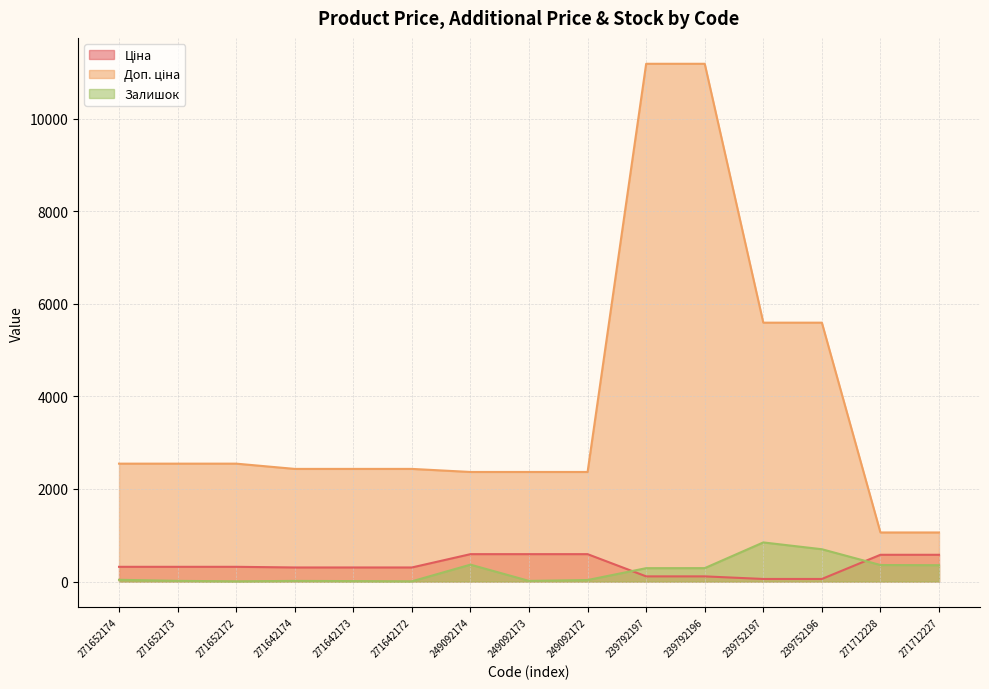

The value of Залишок at 239752197 is 370.5. True or false?

False